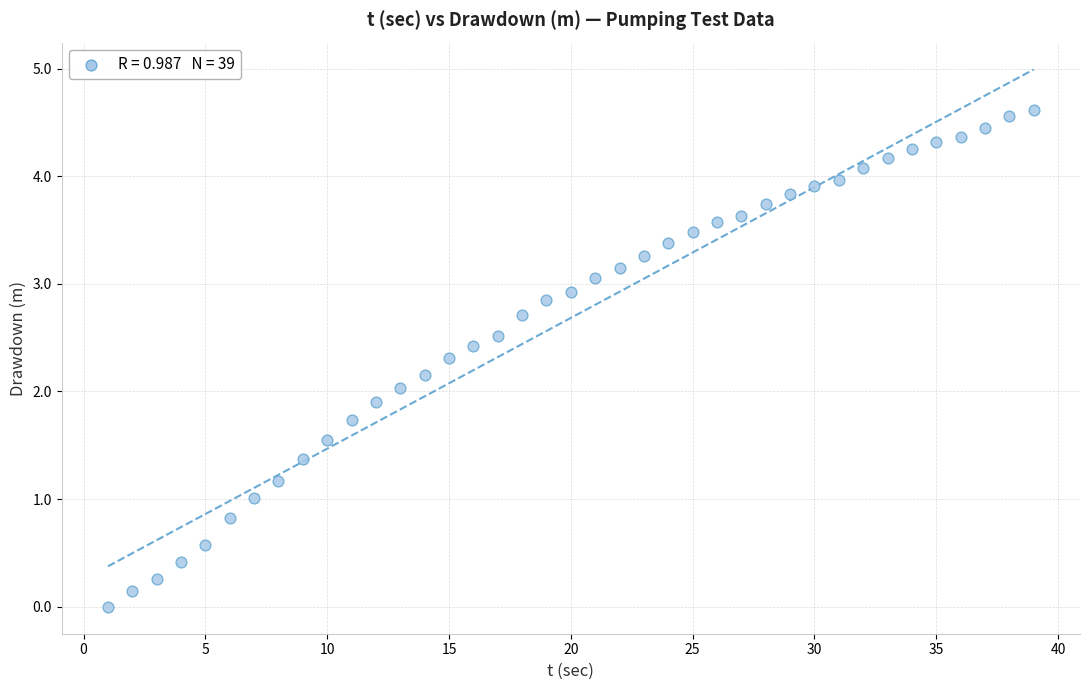

What is the range of X values (max minus min)?

38.0